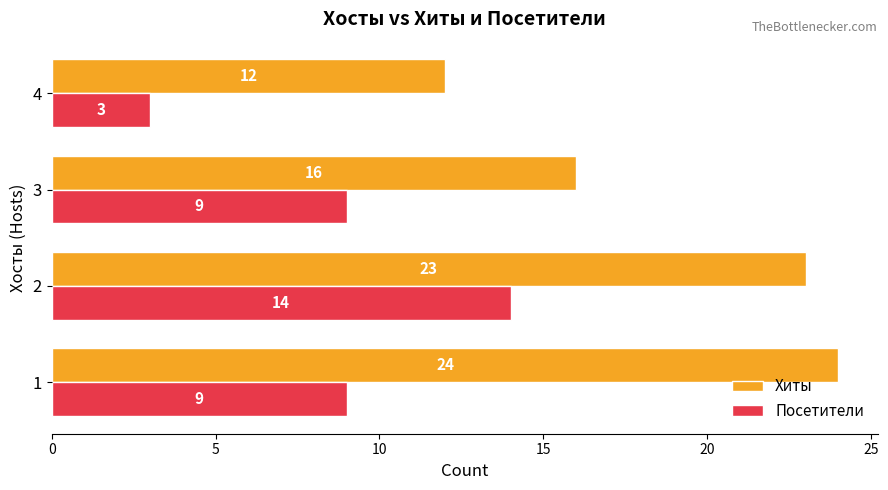

What is the difference between the maximum and minimum values in the Посетители series?

11